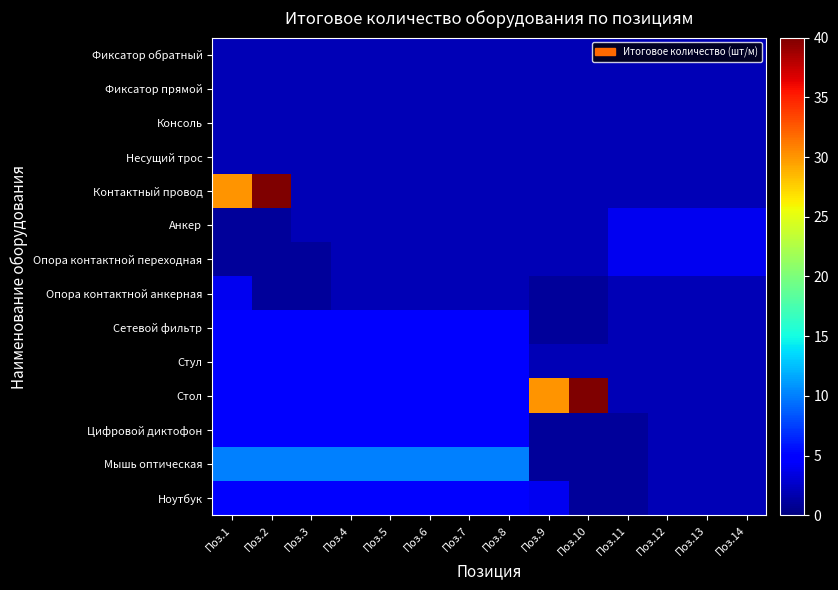

How many data points does each series have?

14